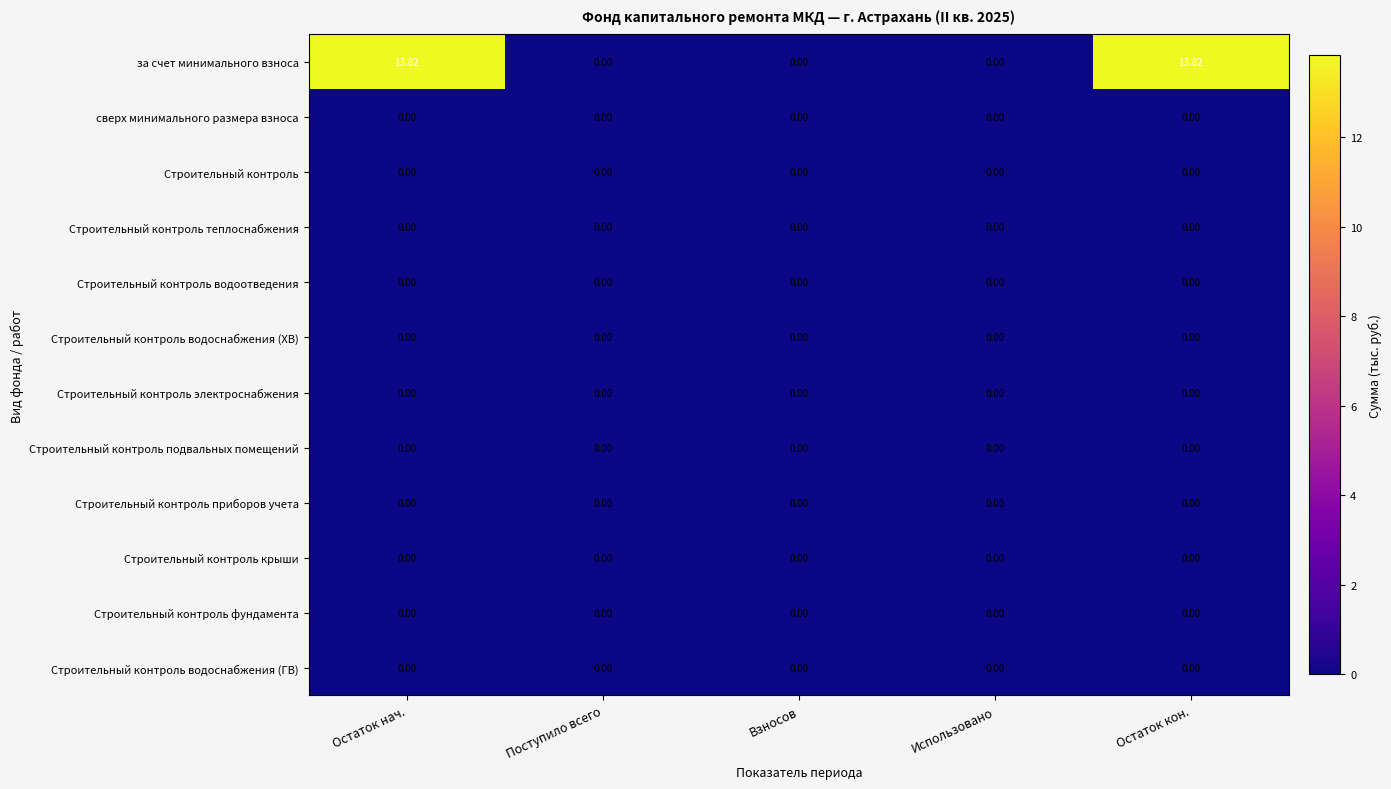

How many data points does each series have?

5